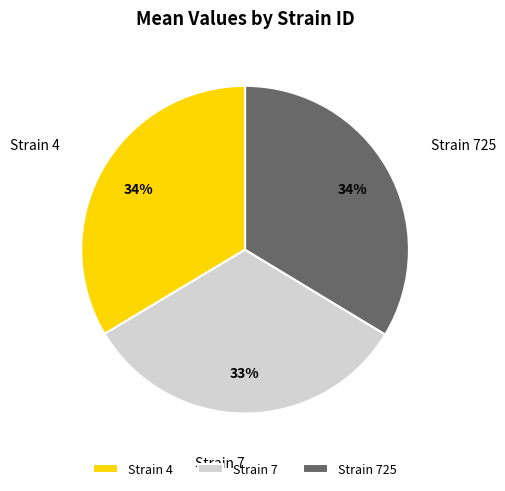

Count the number of slices in the pie.

3